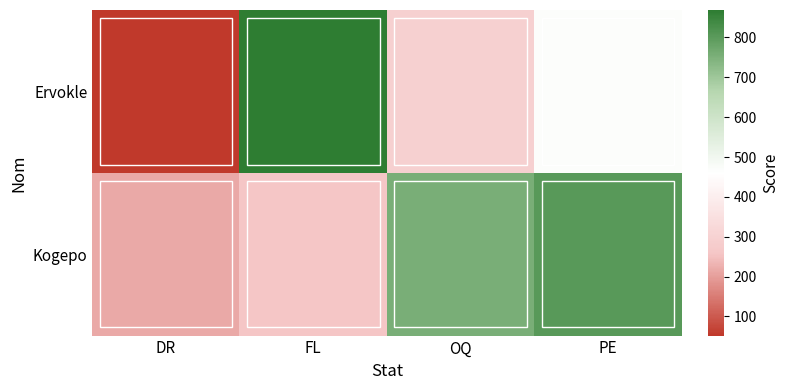

At how many categories does at least one series exceed 853?

1